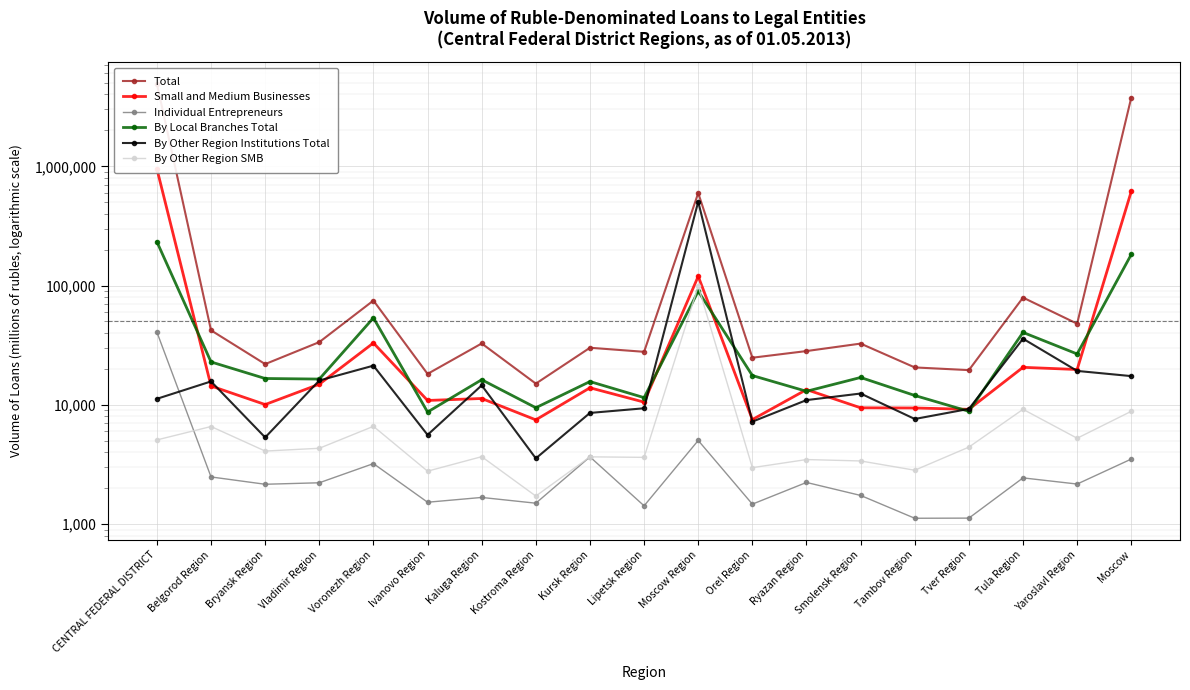

Which has a higher value, Tula Region or Moscow Region?

Moscow Region